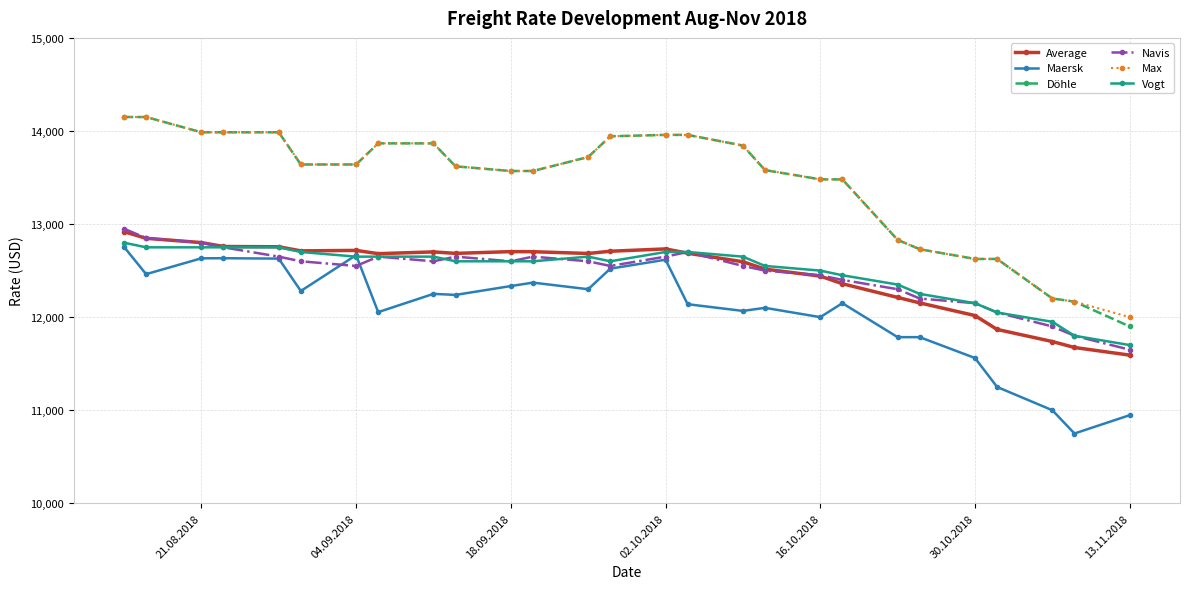

True or false: Max and Vogt intersect in this chart.

False